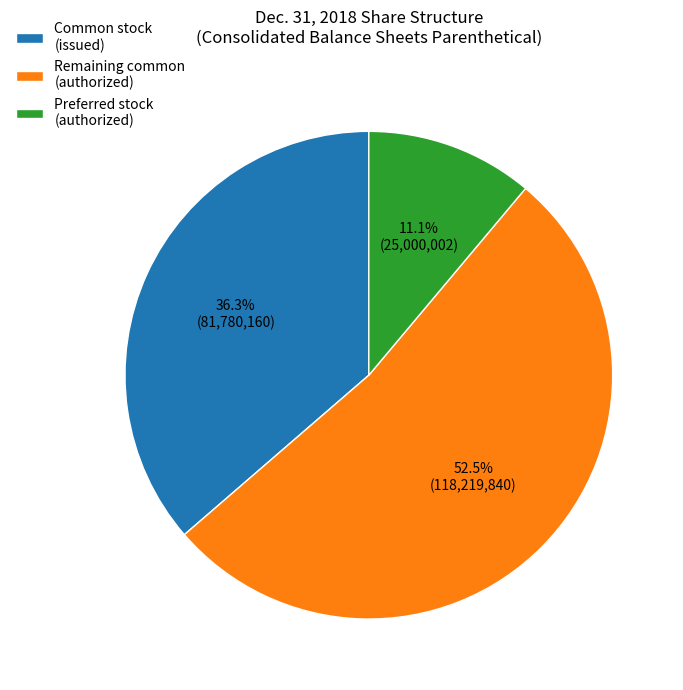

How many segments does this pie chart have?

3